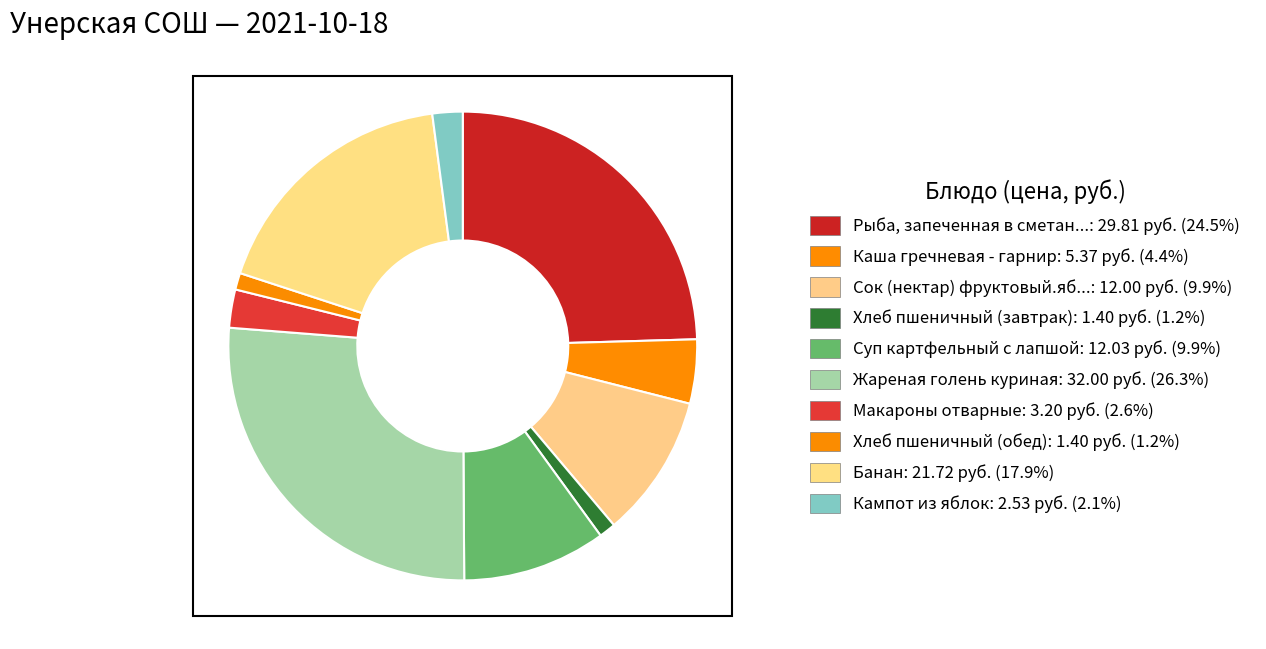

How many segments does this pie chart have?

10